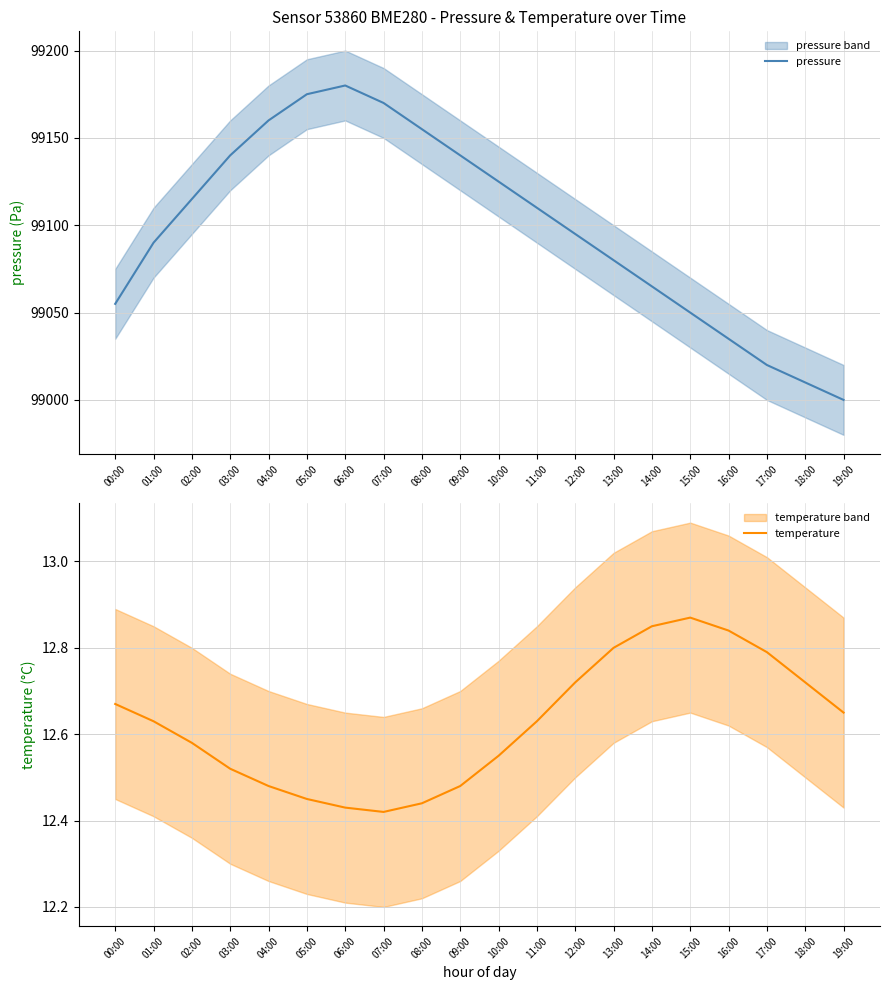

What is the highest value of the pressure series?

99180